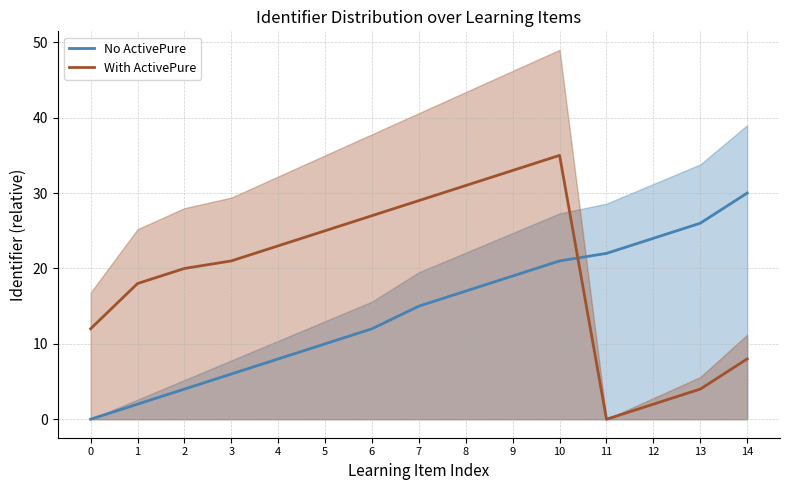

List the series in order of their overall mean, lowest first.

No ActivePure, With ActivePure